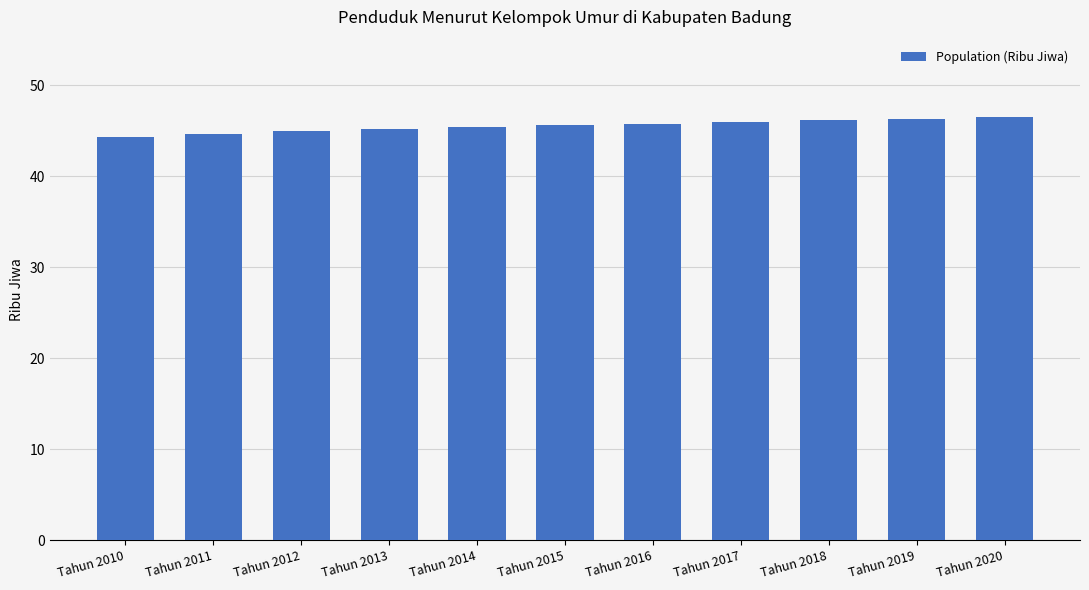

What is the value of the 6th bar from the left?

45.6